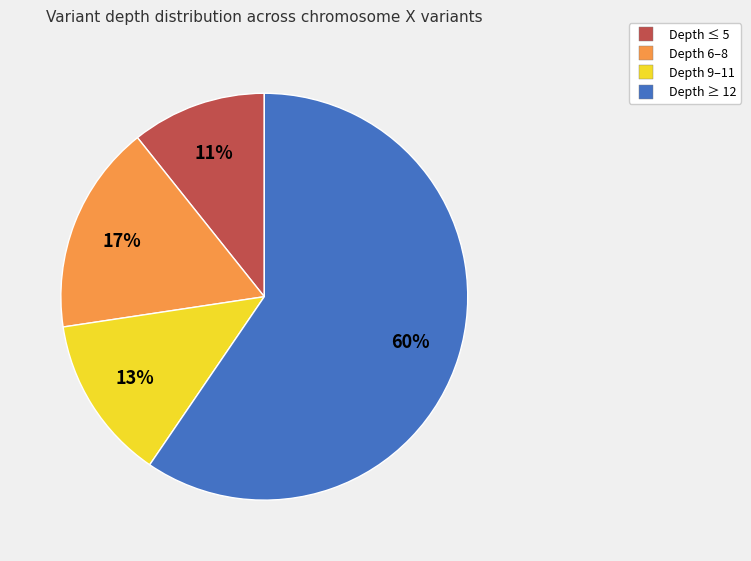

To the nearest percent, what is the difference between the largest and smallest slice percentages?

49%